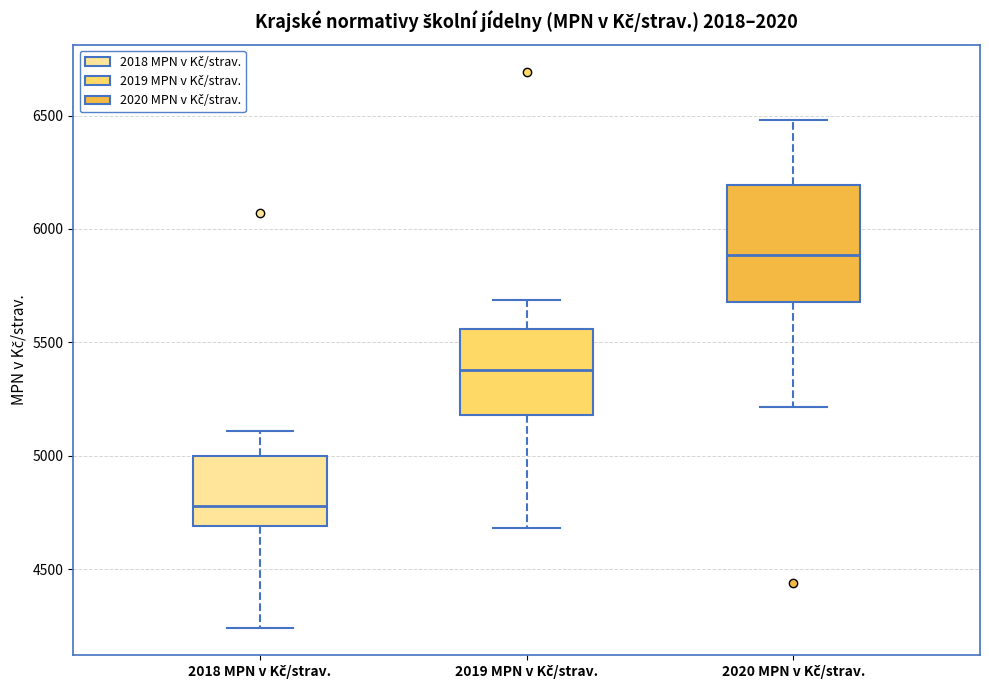

Reading left to right, read every box against the y-axis: the position of its median line, the range the box covers, and the ends of its whiskers. The values are not printed on the chart, so give them approximately, as read against the axis.

2018 MPN v Kč/strav.: median 4800, box 4700 to 5000, whiskers 4250 to 5100
2019 MPN v Kč/strav.: median 5400, box 5200 to 5550, whiskers 4700 to 5700
2020 MPN v Kč/strav.: median 5900, box 5700 to 6200, whiskers 5200 to 6500